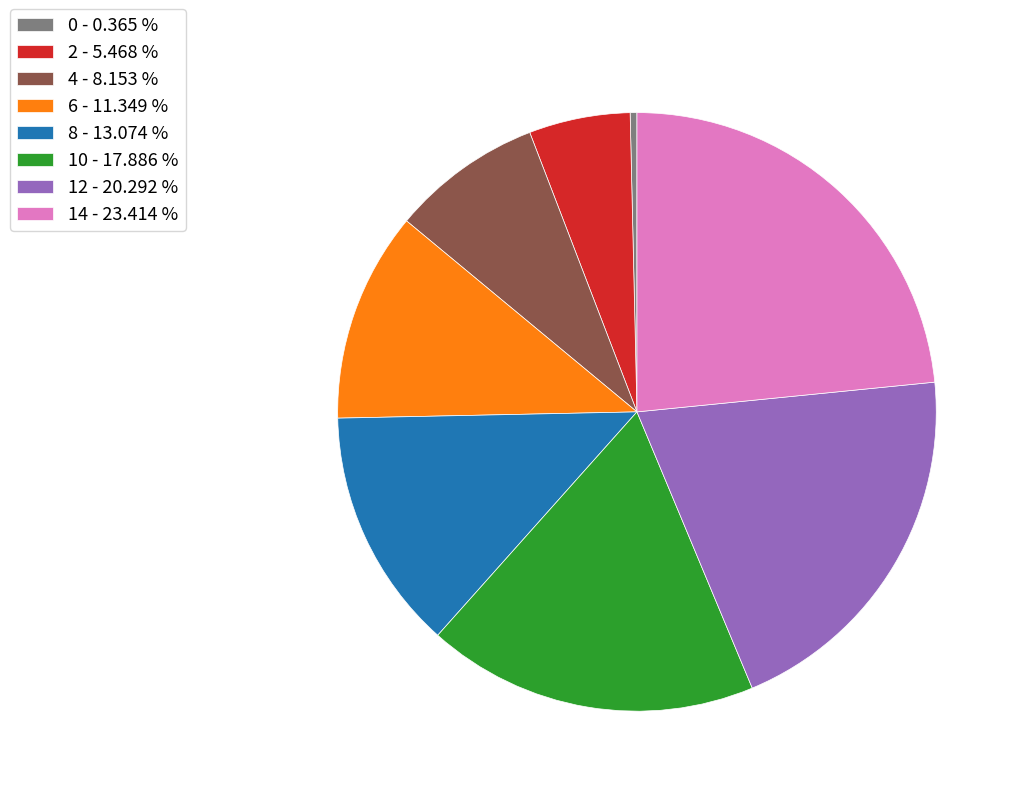

Combined, do 10 - 17.886 % and 6 - 11.349 % account for over 50%?

No